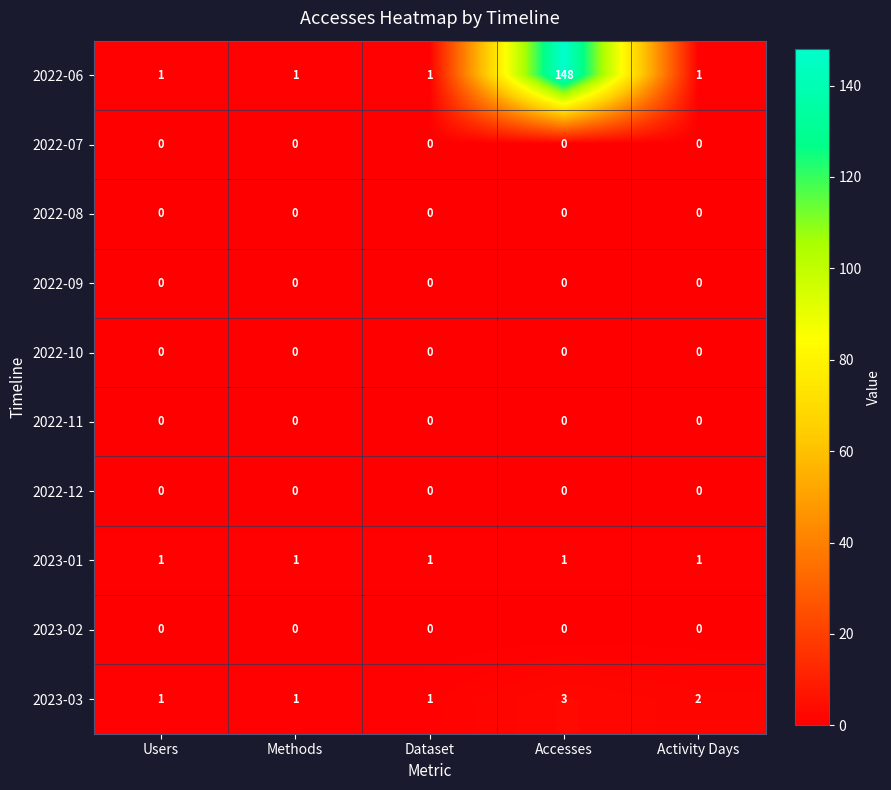

What is the spread (max minus min) of values at Users?

1